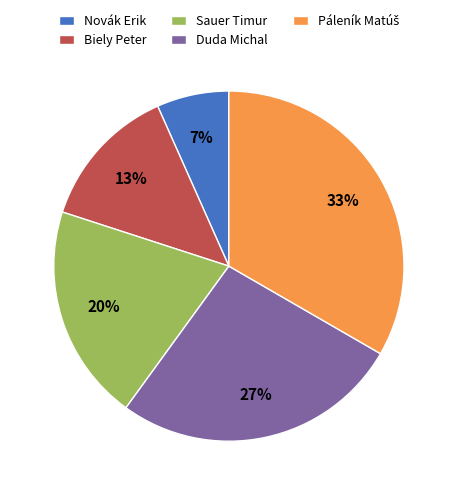

Is the sum of Biely Peter and Novák Erik greater than half?

No